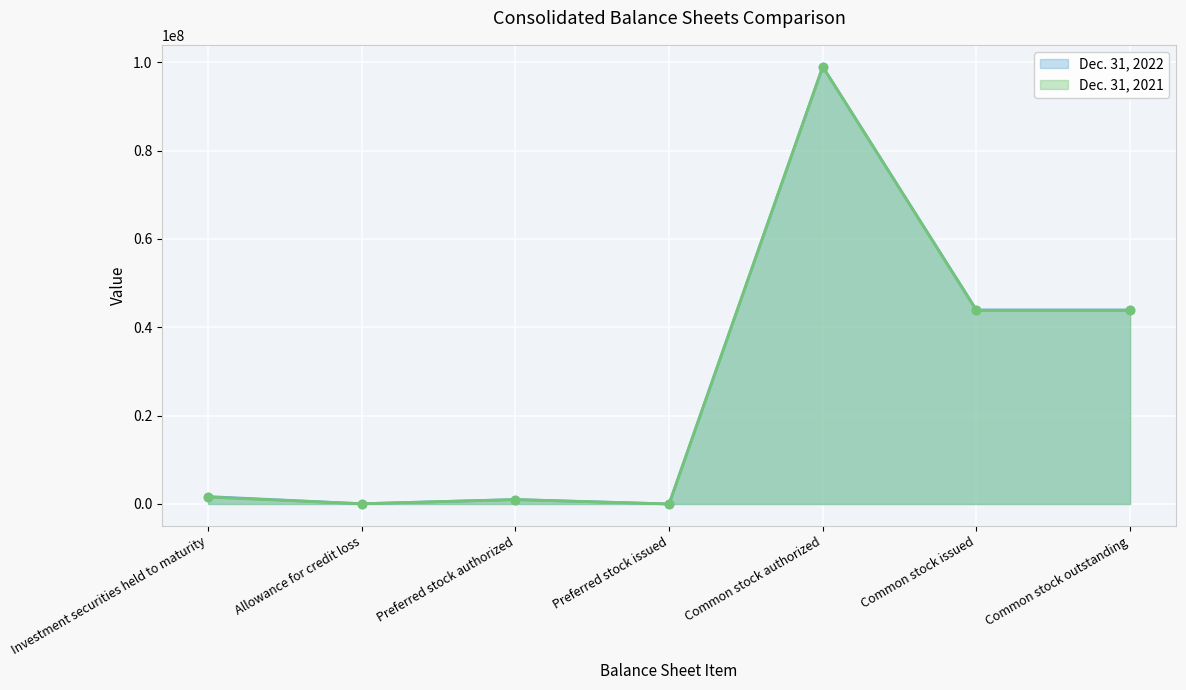

What is the difference between the maximum and second lowest values in the Dec. 31, 2021 series?

98945714